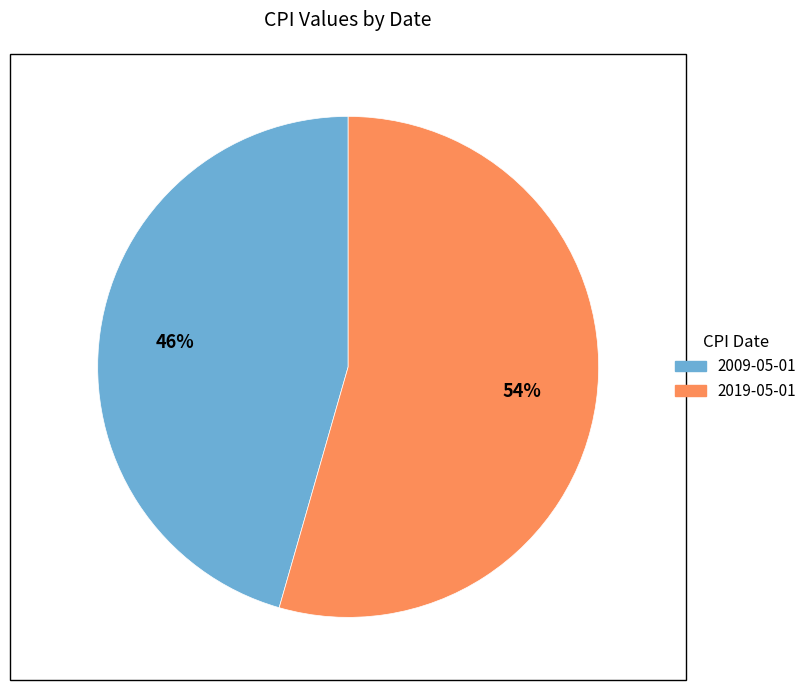

Between 2019-05-01 and 2009-05-01, which is larger?

2019-05-01